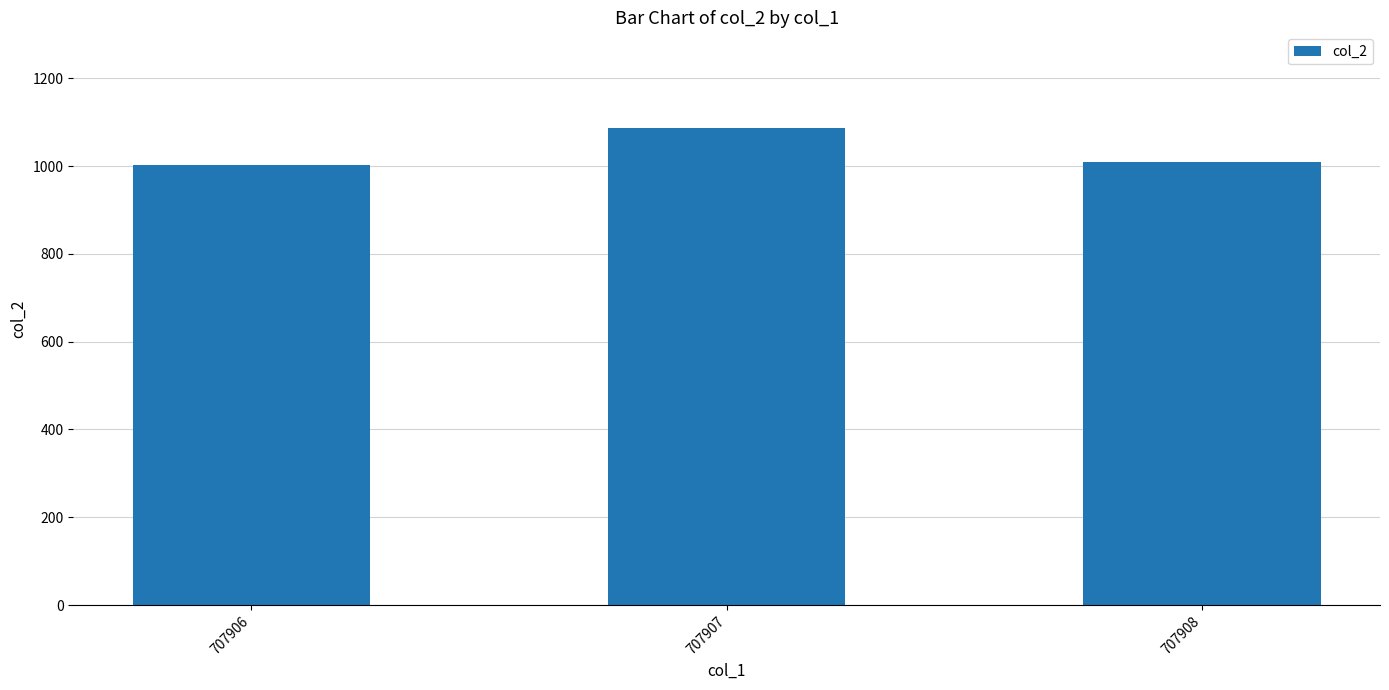

What is the difference between the maximum and minimum values?

84